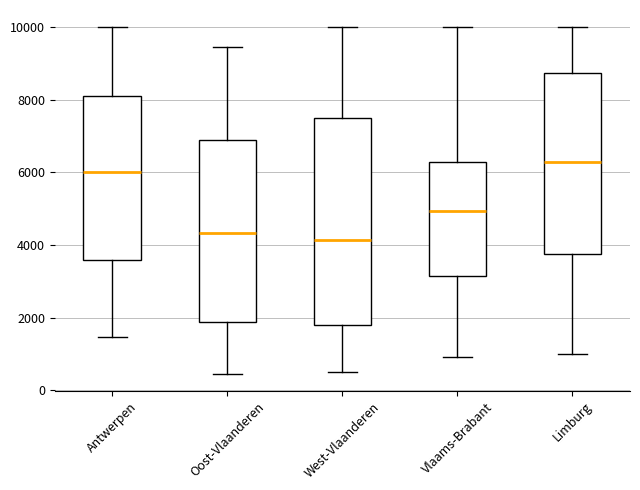

Reading left to right, transcribe this box plot: for each box, give where its median line is, the range the box spans, and where its two whiskers end, as read against the y-axis. The values are not printed on the chart, so give them approximately, as read against the axis.

Antwerpen: median 6000, box 3600 to 8200, whiskers 1400 to 10000
Oost-Vlaanderen: median 4400, box 1800 to 6800, whiskers 400 to 9400
West-Vlaanderen: median 4200, box 1800 to 7600, whiskers 400 to 10000
Vlaams-Brabant: median 5000, box 3200 to 6400, whiskers 1000 to 10000
Limburg: median 6200, box 3800 to 8800, whiskers 1000 to 10000